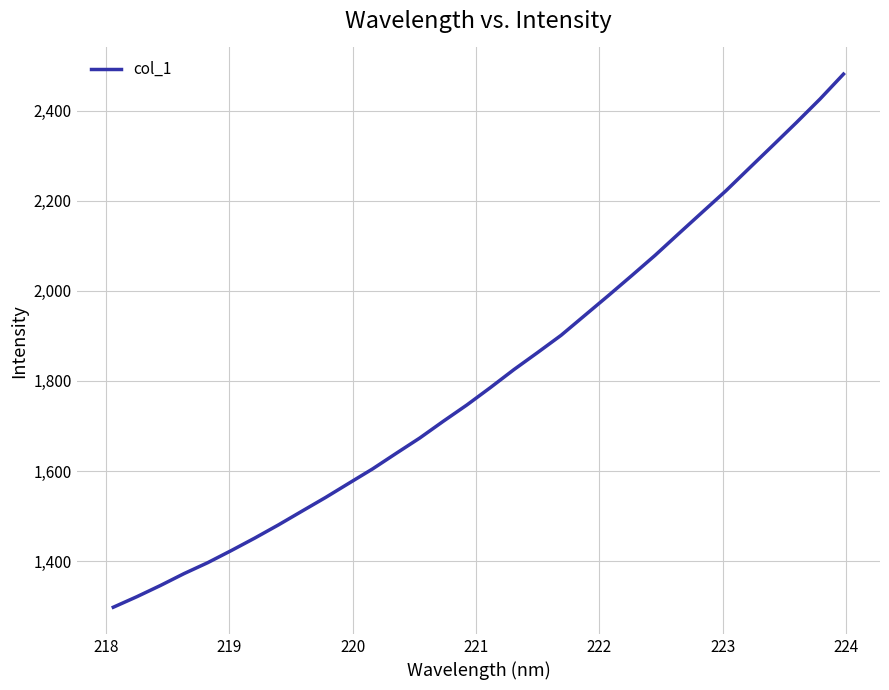

What is the difference between the maximum and minimum values?

1183.0